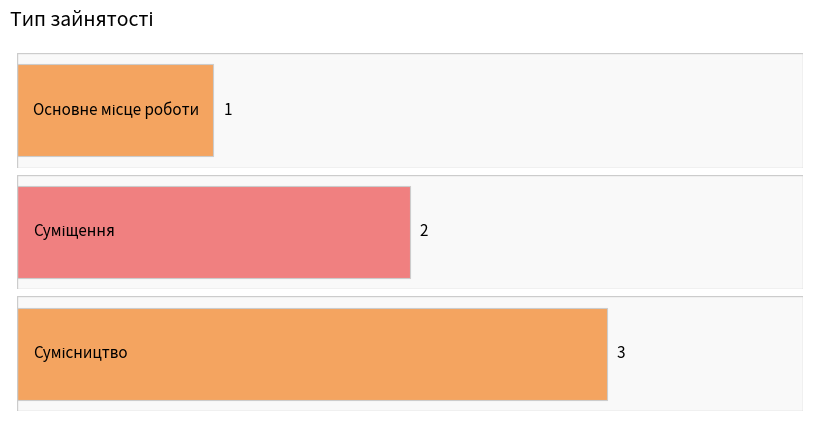

What is the maximum value shown in the chart?

3